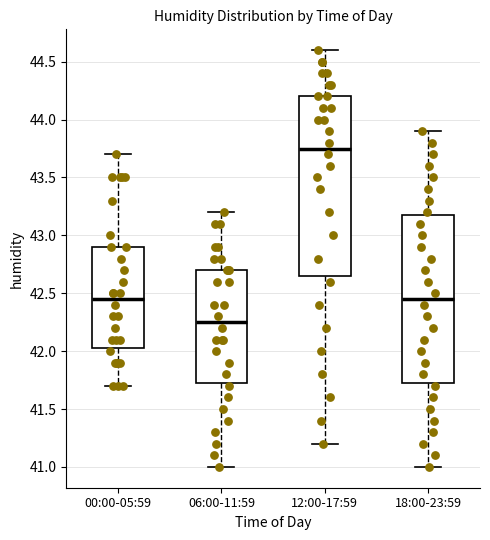

Where does the upper whisker of the box for 12:00-17:59 end on the y-axis? The values are not printed on the chart, so give them approximately, as read against the axis.

44.60